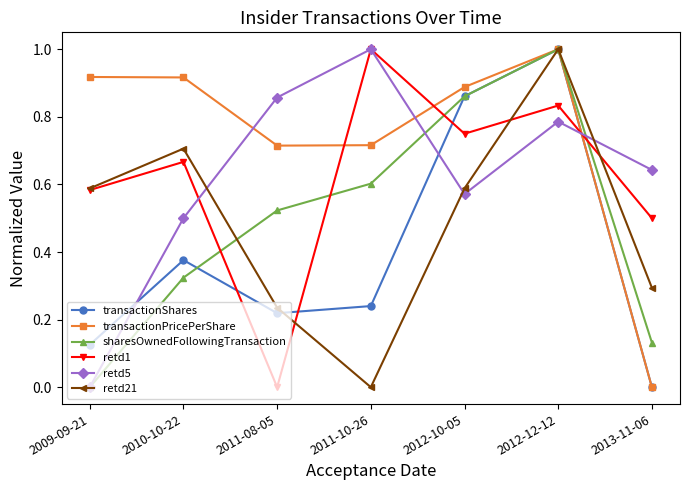

At which category is the sum across all series the highest?

2012-12-12